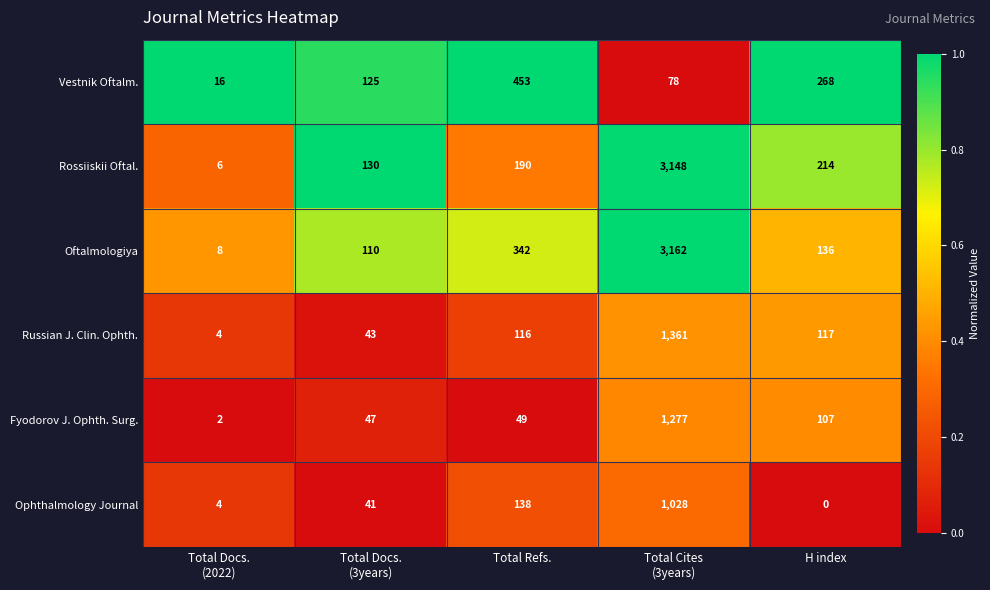

Reading right to left, list all the values displayed in this chart.

Vestnik Oftalm.: 268	78	453	125	16
Rossiiskii Oftal.: 214	3148	190	130	6
Oftalmologiya: 136	3162	342	110	8
Russian J. Clin. Ophth.: 117	1361	116	43	4
Fyodorov J. Ophth. Surg.: 107	1277	49	47	2
Ophthalmology Journal: 0	1028	138	41	4